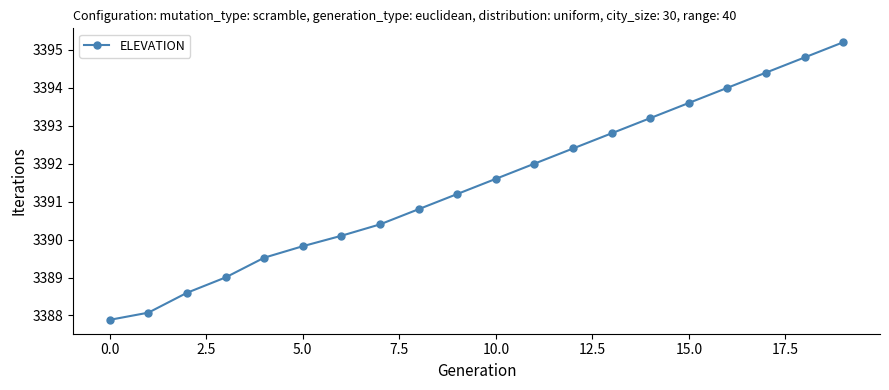

Is this an area chart (filled region under the line)?

No